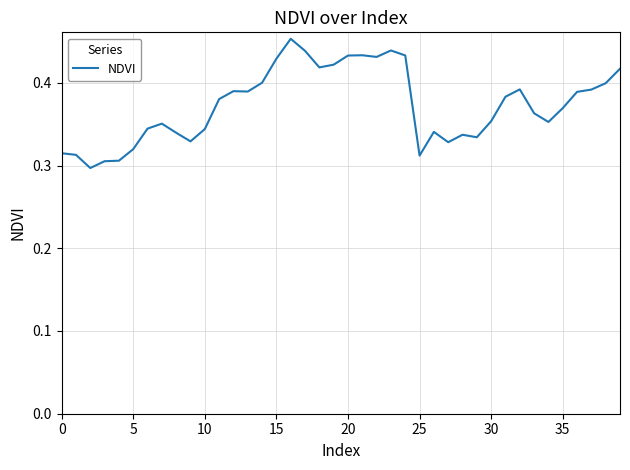

What is the difference between the maximum and minimum values?

0.2